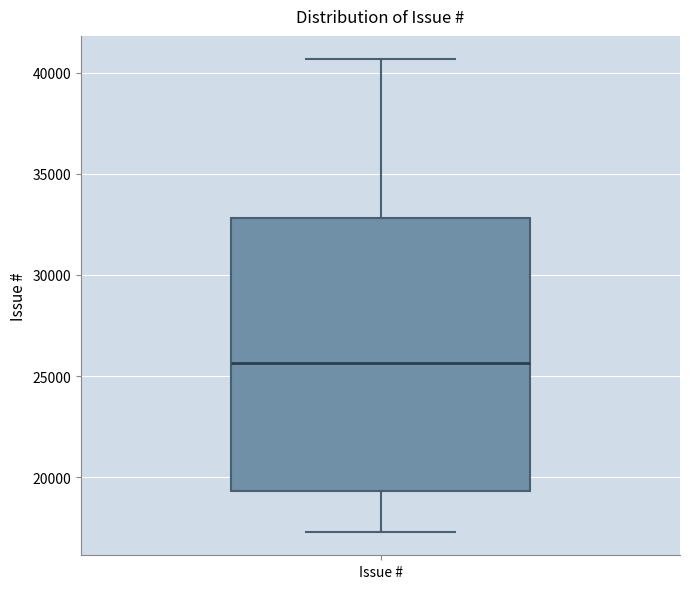

Where is the lower edge of the box for Issue # on the y-axis? The values are not printed on the chart, so give them approximately, as read against the axis.

19500